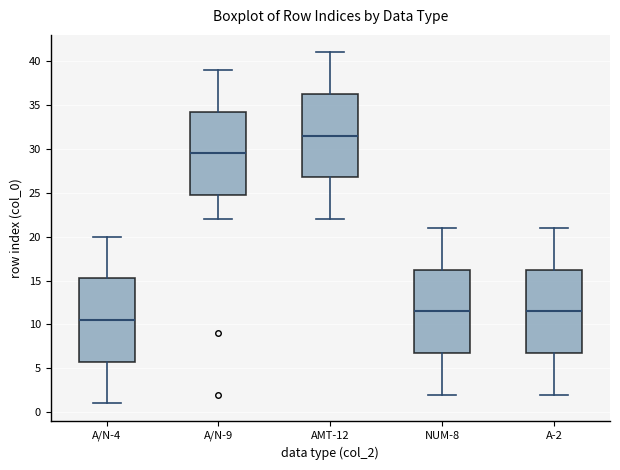

Where does the upper whisker of the box for A/N-4 end on the y-axis? The values are not printed on the chart, so give them approximately, as read against the axis.

20.0